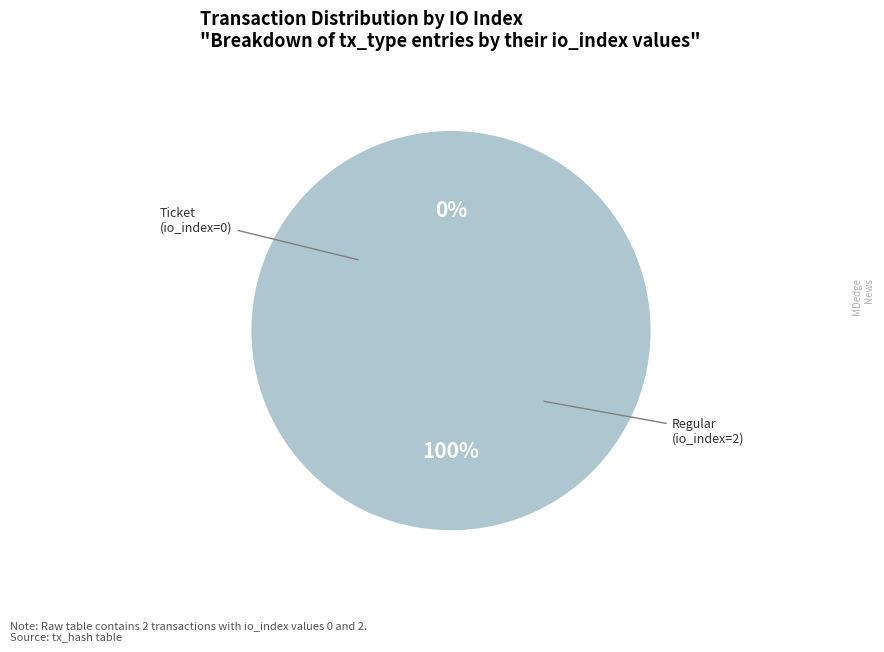

Which slice represents more than half of the pie?

Regular (io_index=2)